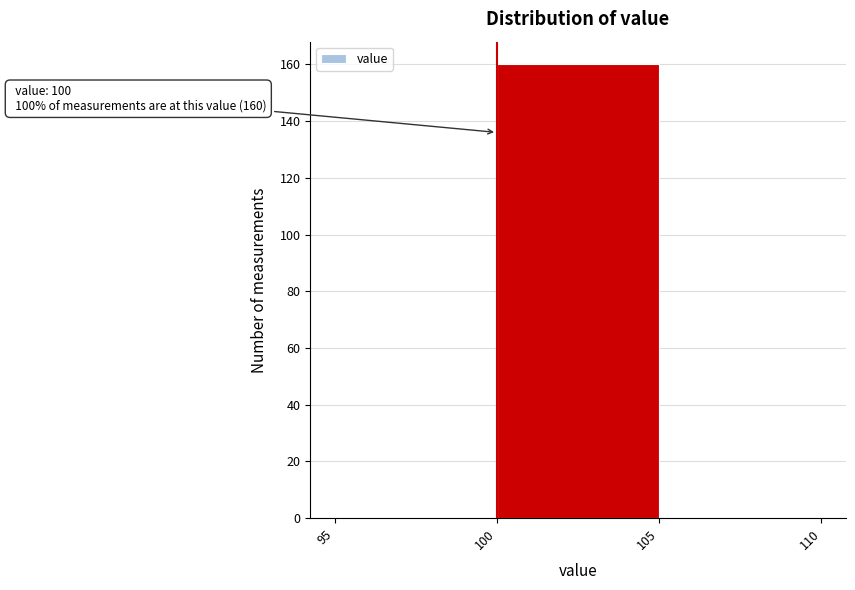

Which range on the x-axis has the tallest bar?

100 to 105